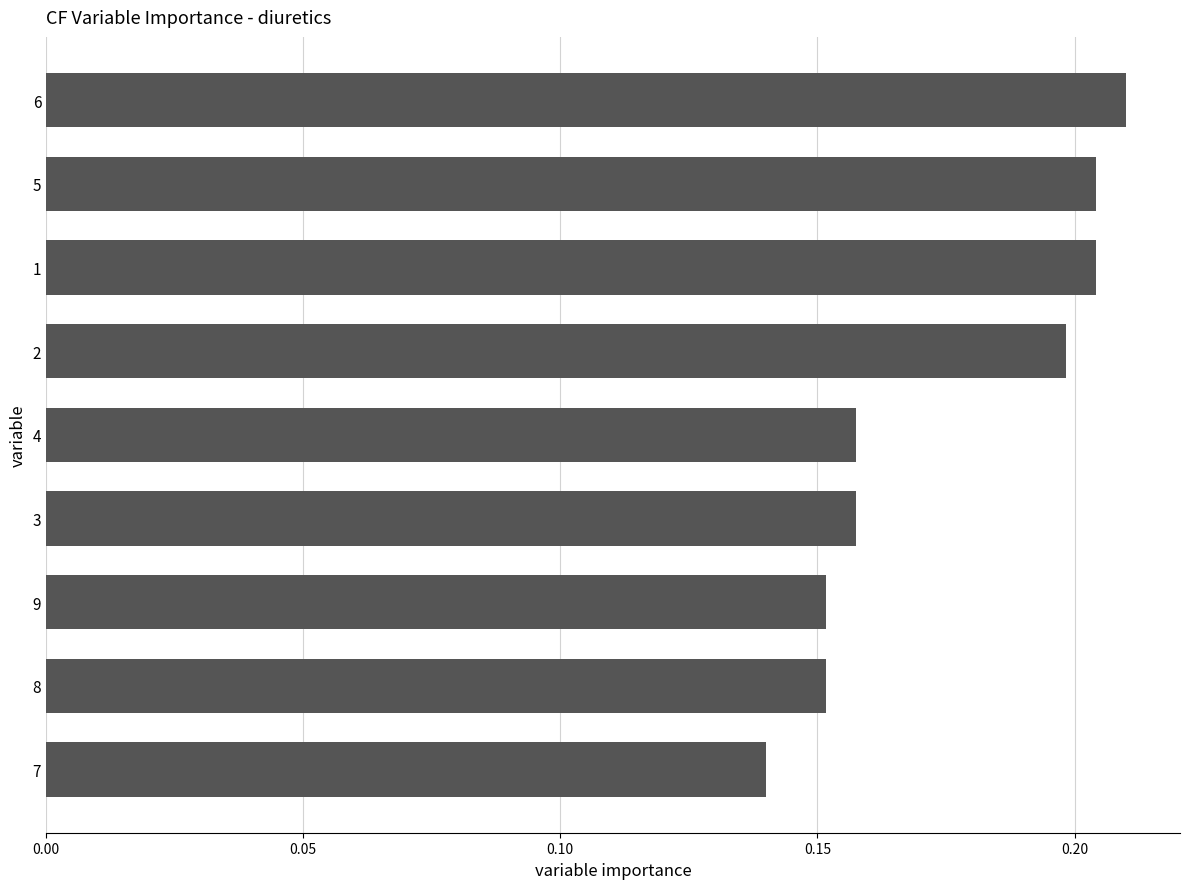

True or false: the data shows 0.2 at 8.

True